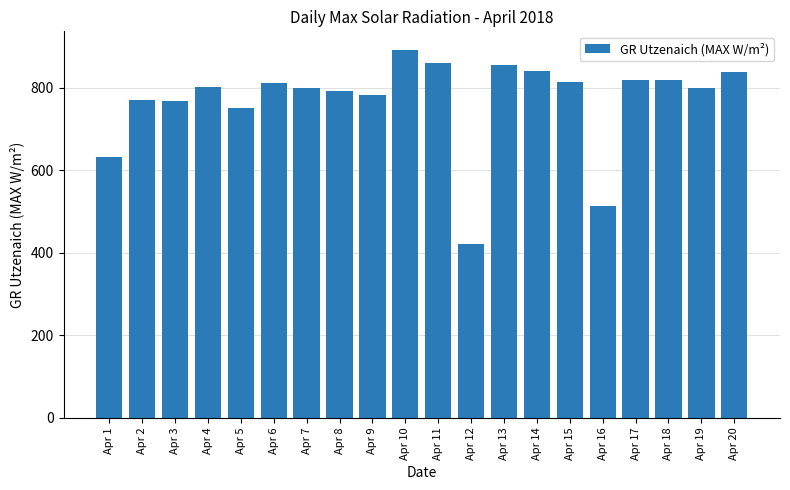

What is the average value?

768.7